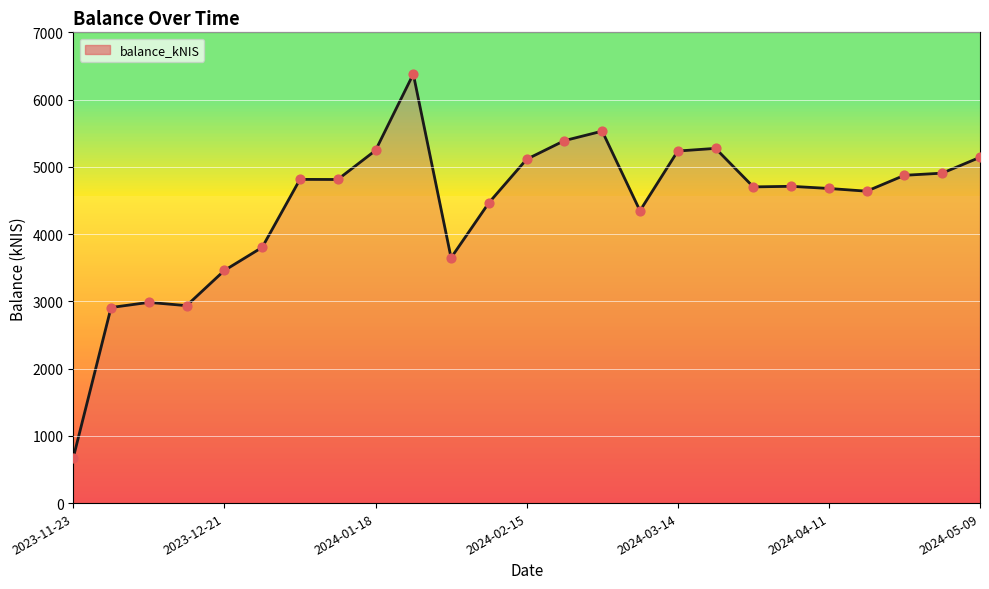

What is the smallest value displayed?

674.6